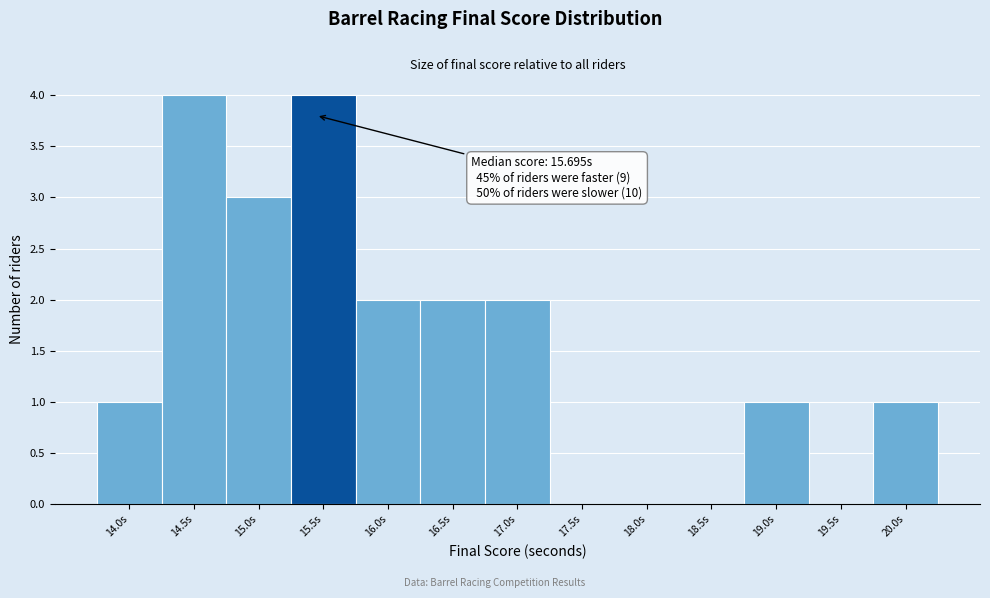

Reading right to left, transcribe all the data shown in this chart.

20.0s=1	19.5s=0	19.0s=1	18.5s=0	18.0s=0	17.5s=0	17.0s=2	16.5s=2	16.0s=2	15.5s=4	15.0s=3	14.5s=4	14.0s=1